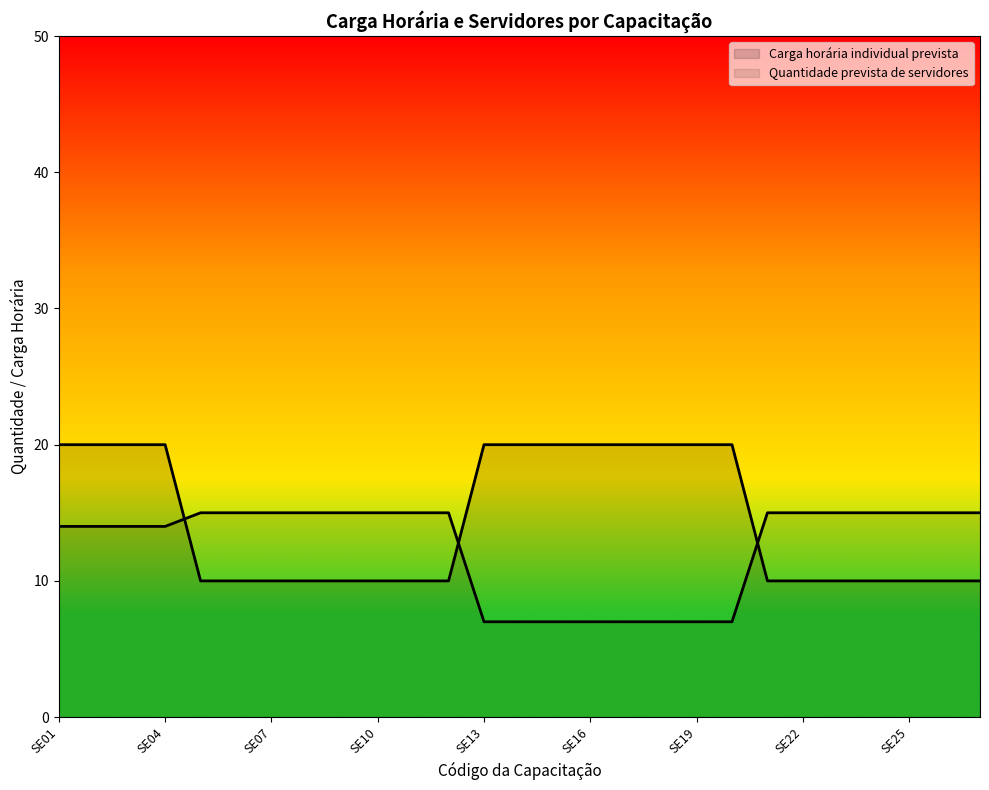

How many lines are shown in the chart?

2